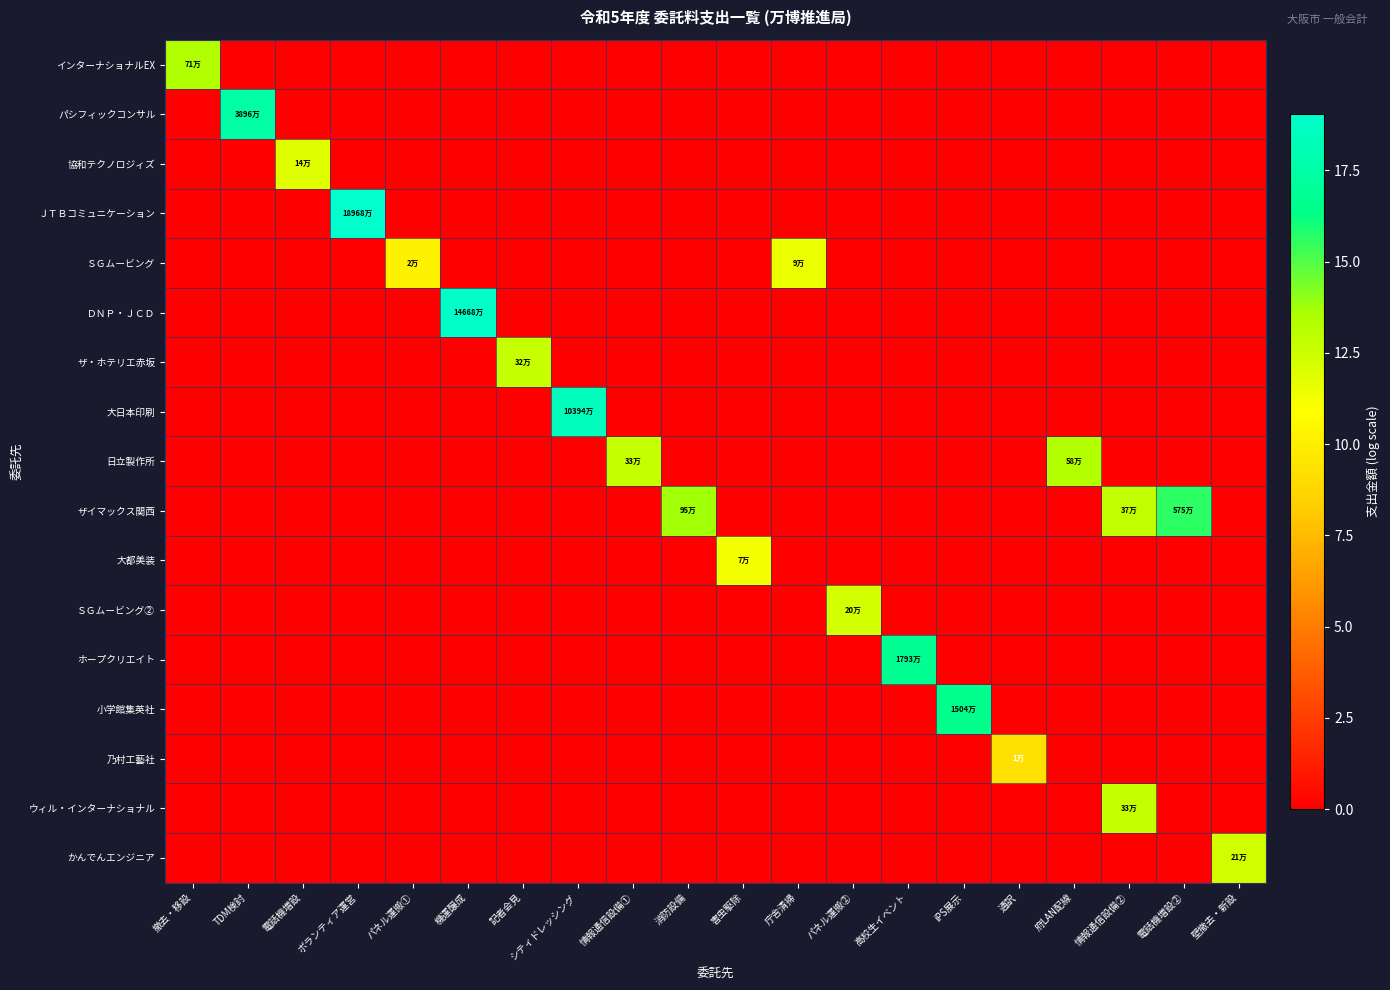

Reading left to right, list all the values displayed in this chart.

インターナショナルEX: 撤去・移設=13.5	TDM検討=0.0	電話機増設=0.0	ボランティア運営=0.0	パネル運搬①=0.0	機運醸成=0.0	記者会見=0.0	シティドレッシング=0.0	情報通信設備①=0.0	消防設備=0.0	害虫駆除=0.0	庁舎清掃=0.0	パネル運搬②=0.0	高校生イベント=0.0	iPS展示=0.0	通訳=0.0	府LAN配線=0.0	情報通信設備②=0.0	電話機増設②=0.0	壁撤去・新設=0.0
パシフィックコンサル: 撤去・移設=0.0	TDM検討=17.5	電話機増設=0.0	ボランティア運営=0.0	パネル運搬①=0.0	機運醸成=0.0	記者会見=0.0	シティドレッシング=0.0	情報通信設備①=0.0	消防設備=0.0	害虫駆除=0.0	庁舎清掃=0.0	パネル運搬②=0.0	高校生イベント=0.0	iPS展示=0.0	通訳=0.0	府LAN配線=0.0	情報通信設備②=0.0	電話機増設②=0.0	壁撤去・新設=0.0
協和テクノロジィズ: 撤去・移設=0.0	TDM検討=0.0	電話機増設=11.9	ボランティア運営=0.0	パネル運搬①=0.0	機運醸成=0.0	記者会見=0.0	シティドレッシング=0.0	情報通信設備①=0.0	消防設備=0.0	害虫駆除=0.0	庁舎清掃=0.0	パネル運搬②=0.0	高校生イベント=0.0	iPS展示=0.0	通訳=0.0	府LAN配線=0.0	情報通信設備②=0.0	電話機増設②=0.0	壁撤去・新設=0.0
ＪＴＢコミュニケーション: 撤去・移設=0.0	TDM検討=0.0	電話機増設=0.0	ボランティア運営=19.1	パネル運搬①=0.0	機運醸成=0.0	記者会見=0.0	シティドレッシング=0.0	情報通信設備①=0.0	消防設備=0.0	害虫駆除=0.0	庁舎清掃=0.0	パネル運搬②=0.0	高校生イベント=0.0	iPS展示=0.0	通訳=0.0	府LAN配線=0.0	情報通信設備②=0.0	電話機増設②=0.0	壁撤去・新設=0.0
ＳＧムービング: 撤去・移設=0.0	TDM検討=0.0	電話機増設=0.0	ボランティア運営=0.0	パネル運搬①=10.2	機運醸成=0.0	記者会見=0.0	シティドレッシング=0.0	情報通信設備①=0.0	消防設備=0.0	害虫駆除=0.0	庁舎清掃=11.5	パネル運搬②=0.0	高校生イベント=0.0	iPS展示=0.0	通訳=0.0	府LAN配線=0.0	情報通信設備②=0.0	電話機増設②=0.0	壁撤去・新設=0.0
ＤＮＰ・ＪＣＤ: 撤去・移設=0.0	TDM検討=0.0	電話機増設=0.0	ボランティア運営=0.0	パネル運搬①=0.0	機運醸成=18.8	記者会見=0.0	シティドレッシング=0.0	情報通信設備①=0.0	消防設備=0.0	害虫駆除=0.0	庁舎清掃=0.0	パネル運搬②=0.0	高校生イベント=0.0	iPS展示=0.0	通訳=0.0	府LAN配線=0.0	情報通信設備②=0.0	電話機増設②=0.0	壁撤去・新設=0.0
ザ・ホテリエ赤坂: 撤去・移設=0.0	TDM検討=0.0	電話機増設=0.0	ボランティア運営=0.0	パネル運搬①=0.0	機運醸成=0.0	記者会見=12.7	シティドレッシング=0.0	情報通信設備①=0.0	消防設備=0.0	害虫駆除=0.0	庁舎清掃=0.0	パネル運搬②=0.0	高校生イベント=0.0	iPS展示=0.0	通訳=0.0	府LAN配線=0.0	情報通信設備②=0.0	電話機増設②=0.0	壁撤去・新設=0.0
大日本印刷: 撤去・移設=0.0	TDM検討=0.0	電話機増設=0.0	ボランティア運営=0.0	パネル運搬①=0.0	機運醸成=0.0	記者会見=0.0	シティドレッシング=18.5	情報通信設備①=0.0	消防設備=0.0	害虫駆除=0.0	庁舎清掃=0.0	パネル運搬②=0.0	高校生イベント=0.0	iPS展示=0.0	通訳=0.0	府LAN配線=0.0	情報通信設備②=0.0	電話機増設②=0.0	壁撤去・新設=0.0
日立製作所: 撤去・移設=0.0	TDM検討=0.0	電話機増設=0.0	ボランティア運営=0.0	パネル運搬①=0.0	機運醸成=0.0	記者会見=0.0	シティドレッシング=0.0	情報通信設備①=12.7	消防設備=0.0	害虫駆除=0.0	庁舎清掃=0.0	パネル運搬②=0.0	高校生イベント=0.0	iPS展示=0.0	通訳=0.0	府LAN配線=13.3	情報通信設備②=0.0	電話機増設②=0.0	壁撤去・新設=0.0
ザイマックス関西: 撤去・移設=0.0	TDM検討=0.0	電話機増設=0.0	ボランティア運営=0.0	パネル運搬①=0.0	機運醸成=0.0	記者会見=0.0	シティドレッシング=0.0	情報通信設備①=0.0	消防設備=13.8	害虫駆除=0.0	庁舎清掃=0.0	パネル運搬②=0.0	高校生イベント=0.0	iPS展示=0.0	通訳=0.0	府LAN配線=0.0	情報通信設備②=12.8	電話機増設②=15.6	壁撤去・新設=0.0
大都美装: 撤去・移設=0.0	TDM検討=0.0	電話機増設=0.0	ボランティア運営=0.0	パネル運搬①=0.0	機運醸成=0.0	記者会見=0.0	シティドレッシング=0.0	情報通信設備①=0.0	消防設備=0.0	害虫駆除=11.2	庁舎清掃=0.0	パネル運搬②=0.0	高校生イベント=0.0	iPS展示=0.0	通訳=0.0	府LAN配線=0.0	情報通信設備②=0.0	電話機増設②=0.0	壁撤去・新設=0.0
ＳＧムービング②: 撤去・移設=0.0	TDM検討=0.0	電話機増設=0.0	ボランティア運営=0.0	パネル運搬①=0.0	機運醸成=0.0	記者会見=0.0	シティドレッシング=0.0	情報通信設備①=0.0	消防設備=0.0	害虫駆除=0.0	庁舎清掃=0.0	パネル運搬②=12.3	高校生イベント=0.0	iPS展示=0.0	通訳=0.0	府LAN配線=0.0	情報通信設備②=0.0	電話機増設②=0.0	壁撤去・新設=0.0
ホープクリエイト: 撤去・移設=0.0	TDM検討=0.0	電話機増設=0.0	ボランティア運営=0.0	パネル運搬①=0.0	機運醸成=0.0	記者会見=0.0	シティドレッシング=0.0	情報通信設備①=0.0	消防設備=0.0	害虫駆除=0.0	庁舎清掃=0.0	パネル運搬②=0.0	高校生イベント=16.7	iPS展示=0.0	通訳=0.0	府LAN配線=0.0	情報通信設備②=0.0	電話機増設②=0.0	壁撤去・新設=0.0
小学館集英社: 撤去・移設=0.0	TDM検討=0.0	電話機増設=0.0	ボランティア運営=0.0	パネル運搬①=0.0	機運醸成=0.0	記者会見=0.0	シティドレッシング=0.0	情報通信設備①=0.0	消防設備=0.0	害虫駆除=0.0	庁舎清掃=0.0	パネル運搬②=0.0	高校生イベント=0.0	iPS展示=16.5	通訳=0.0	府LAN配線=0.0	情報通信設備②=0.0	電話機増設②=0.0	壁撤去・新設=0.0
乃村工藝社: 撤去・移設=0.0	TDM検討=0.0	電話機増設=0.0	ボランティア運営=0.0	パネル運搬①=0.0	機運醸成=0.0	記者会見=0.0	シティドレッシング=0.0	情報通信設備①=0.0	消防設備=0.0	害虫駆除=0.0	庁舎清掃=0.0	パネル運搬②=0.0	高校生イベント=0.0	iPS展示=0.0	通訳=9.3	府LAN配線=0.0	情報通信設備②=0.0	電話機増設②=0.0	壁撤去・新設=0.0
ウィル・インターナショナル: 撤去・移設=0.0	TDM検討=0.0	電話機増設=0.0	ボランティア運営=0.0	パネル運搬①=0.0	機運醸成=0.0	記者会見=0.0	シティドレッシング=0.0	情報通信設備①=0.0	消防設備=0.0	害虫駆除=0.0	庁舎清掃=0.0	パネル運搬②=0.0	高校生イベント=0.0	iPS展示=0.0	通訳=0.0	府LAN配線=0.0	情報通信設備②=12.7	電話機増設②=0.0	壁撤去・新設=0.0
かんでんエンジニア: 撤去・移設=0.0	TDM検討=0.0	電話機増設=0.0	ボランティア運営=0.0	パネル運搬①=0.0	機運醸成=0.0	記者会見=0.0	シティドレッシング=0.0	情報通信設備①=0.0	消防設備=0.0	害虫駆除=0.0	庁舎清掃=0.0	パネル運搬②=0.0	高校生イベント=0.0	iPS展示=0.0	通訳=0.0	府LAN配線=0.0	情報通信設備②=0.0	電話機増設②=0.0	壁撤去・新設=12.3